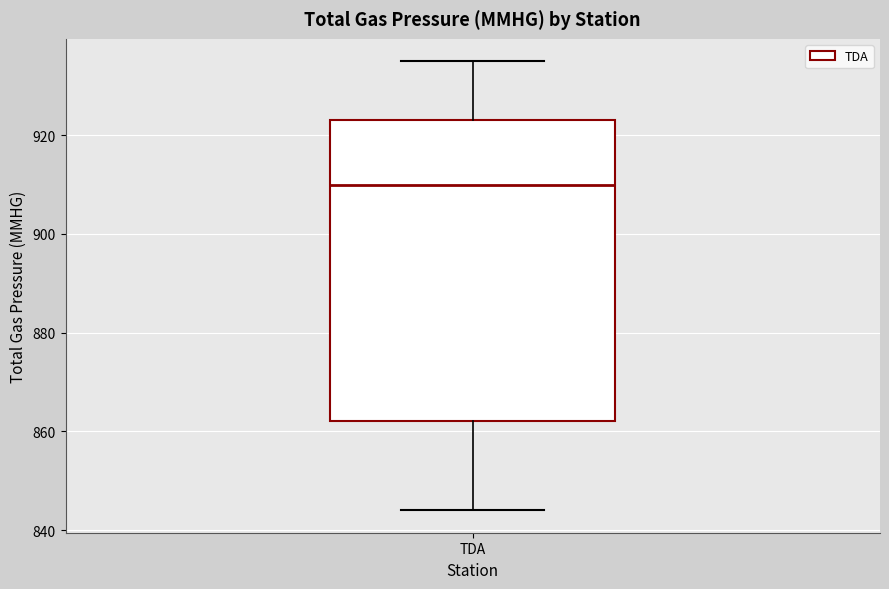

Where is the lower edge of the box for TDA on the y-axis? The values are not printed on the chart, so give them approximately, as read against the axis.

862